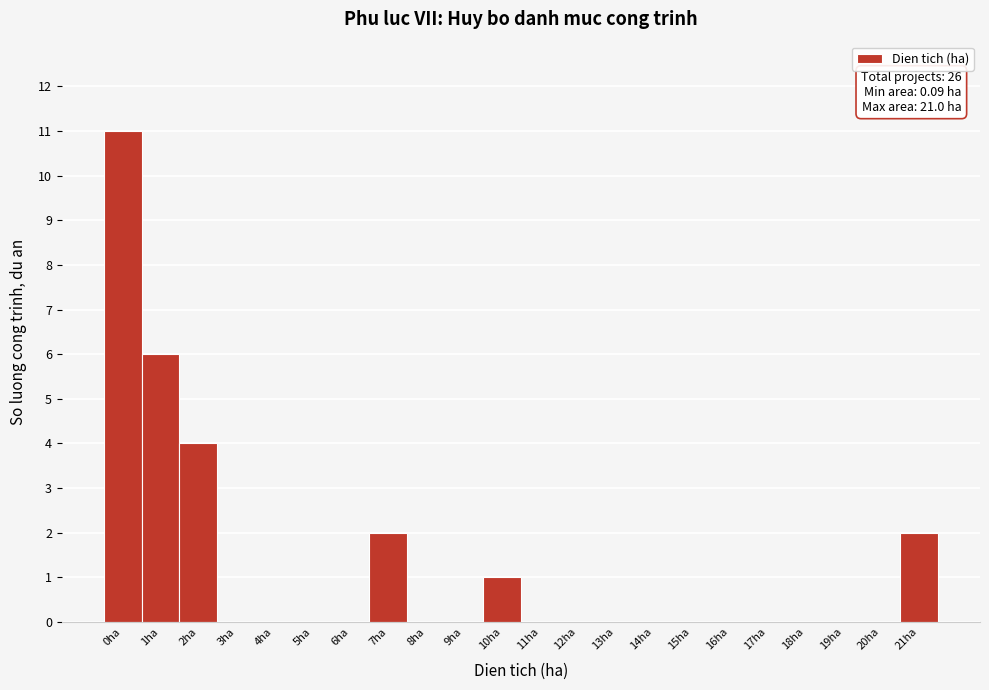

Reading left to right, transcribe all the data shown in this chart.

0ha=11	1ha=6	2ha=4	3ha=0	4ha=0	5ha=0	6ha=0	7ha=2	8ha=0	9ha=0	10ha=1	11ha=0	12ha=0	13ha=0	14ha=0	15ha=0	16ha=0	17ha=0	18ha=0	19ha=0	20ha=0	21ha=2